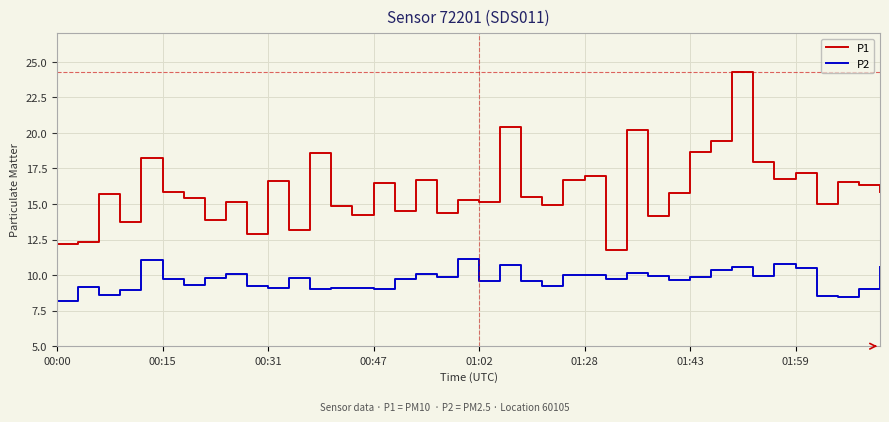

Which series has the largest total across all categories?

P1